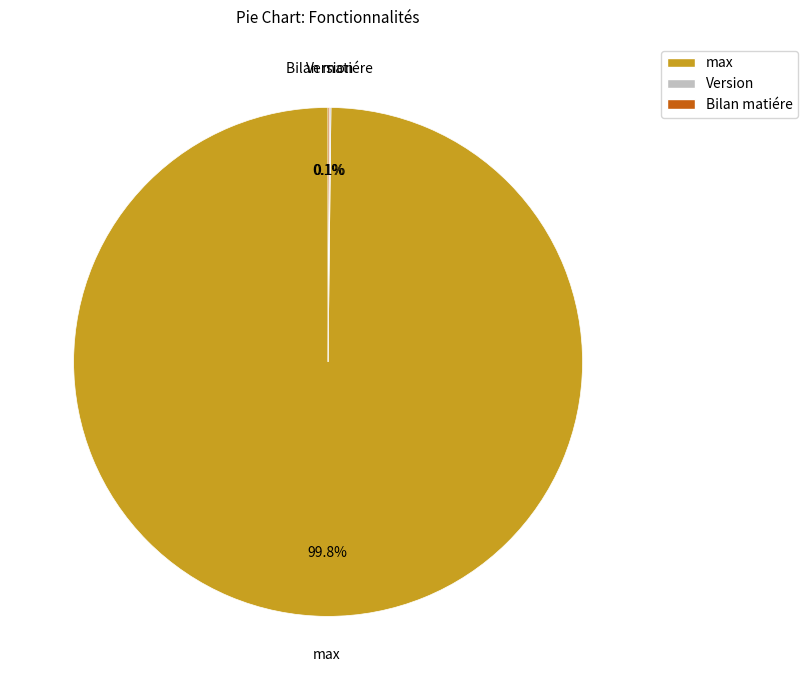

What is the largest slice in the pie chart?

max